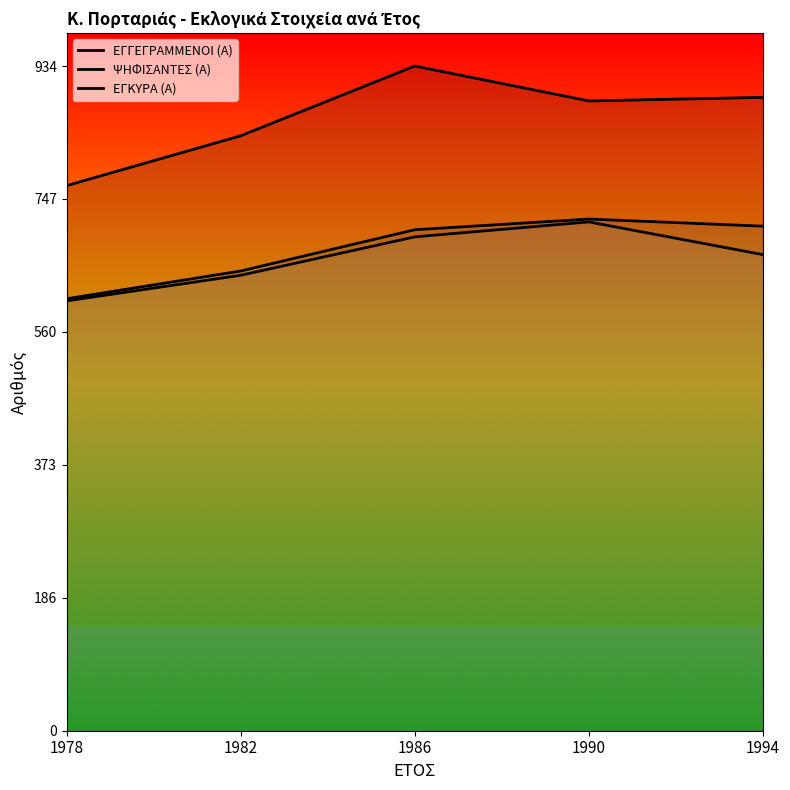

Reading left to right, transcribe all the data shown in this chart.

ΕΓΓΕΓΡΑΜΜΕΝΟΙ (Α): 1978=766	1982=836	1986=934	1990=885	1994=890
ΨΗΦΙΣΑΝΤΕΣ (Α): 1978=607	1982=646	1986=704	1990=719	1994=709
ΕΓΚΥΡΑ (Α): 1978=604	1982=640	1986=694	1990=715	1994=669